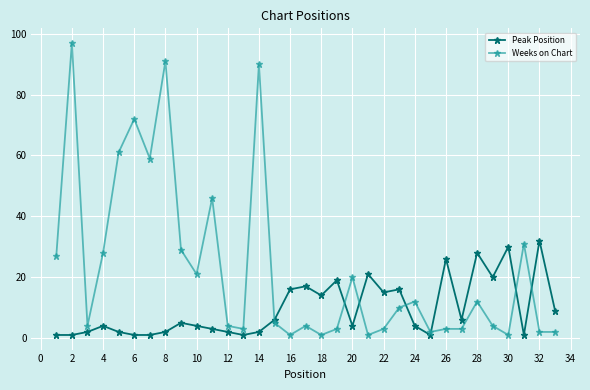

Does the chart have visible grid lines?

Yes